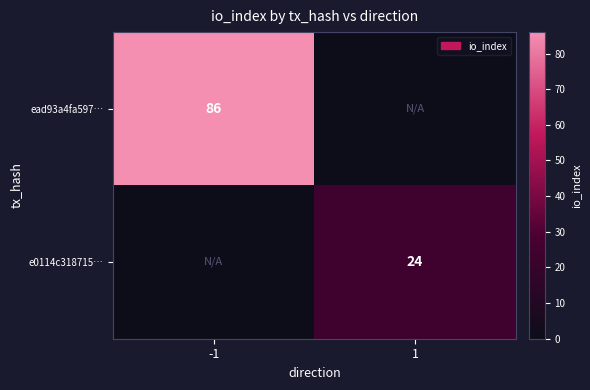

The e0114c318715… series shows 24 at 1. True or false?

True